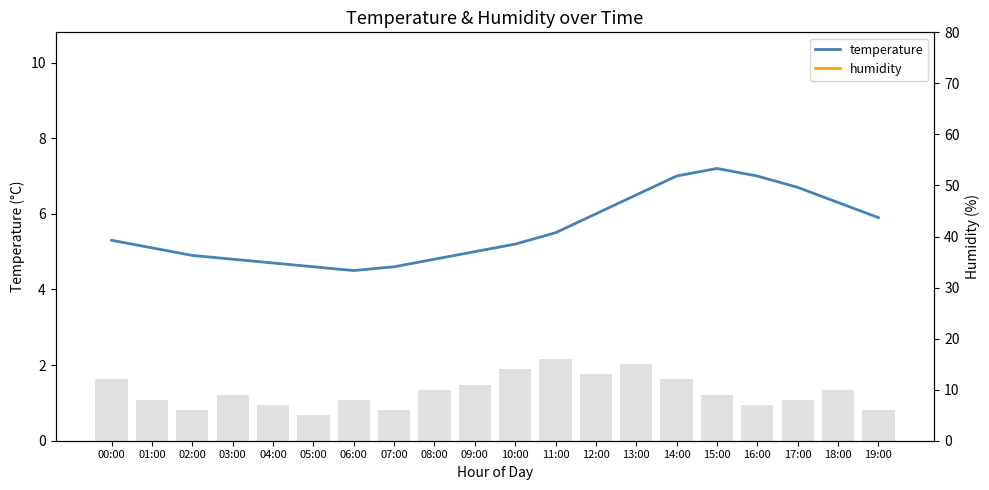

Which category has the lowest value in the humidity series?

00:00